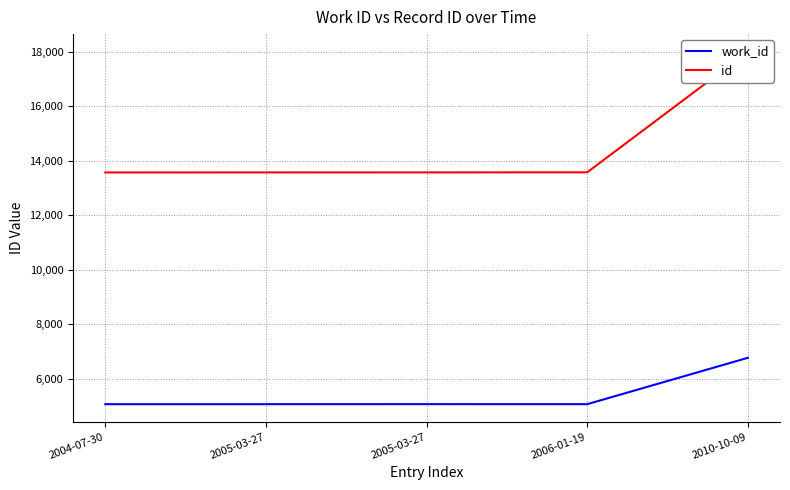

What is the maximum value shown in the chart?

17998